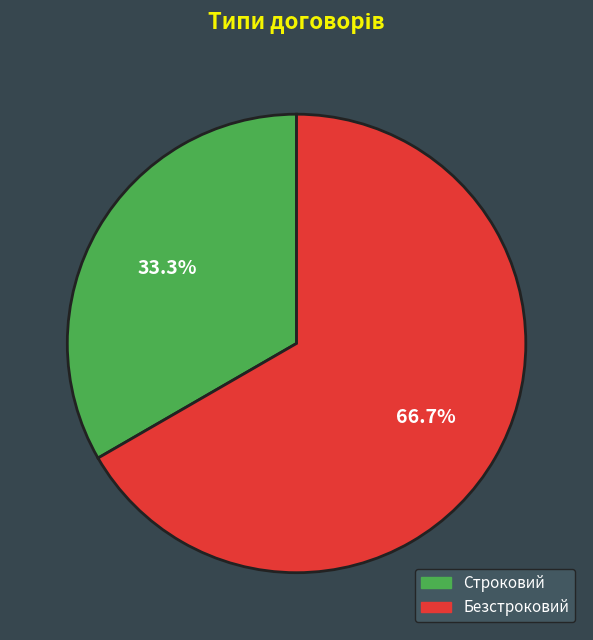

What percentage is the Строковий slice, to the nearest percent?

33%